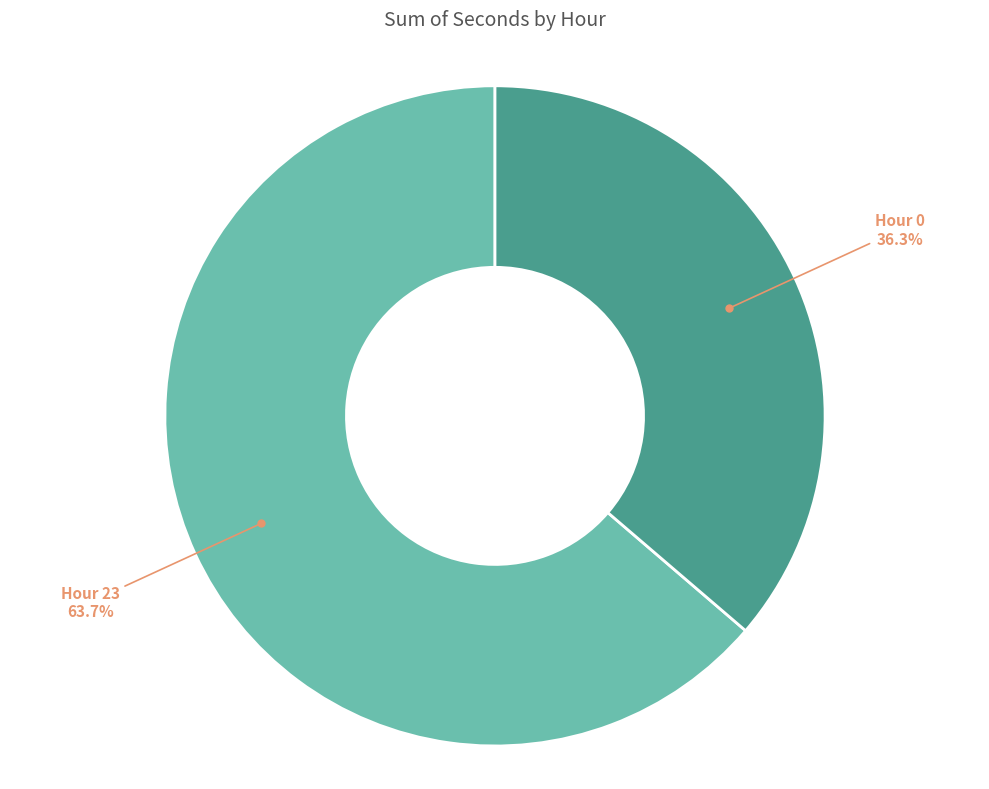

Count the number of slices in the pie.

2